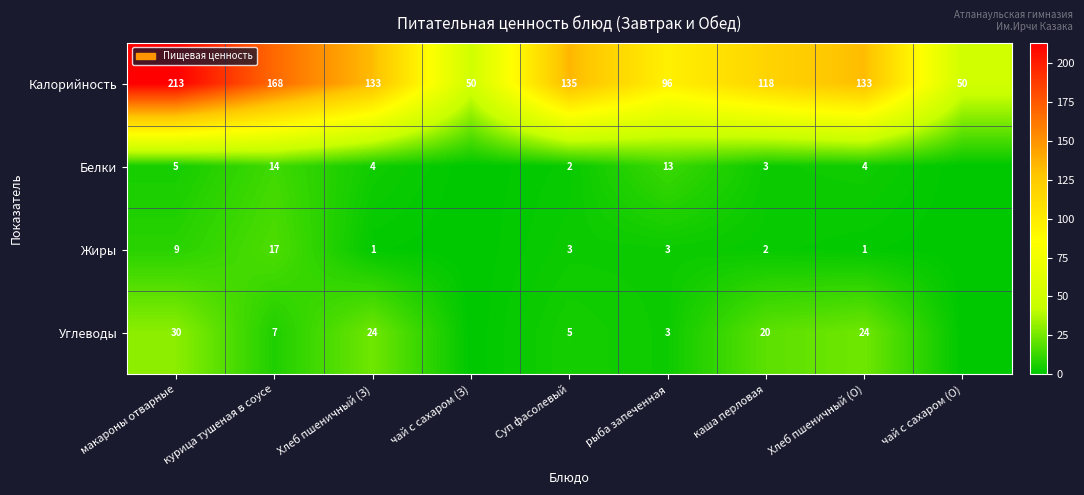

At which label does Калорийность first exceed 133?

макароны отварные